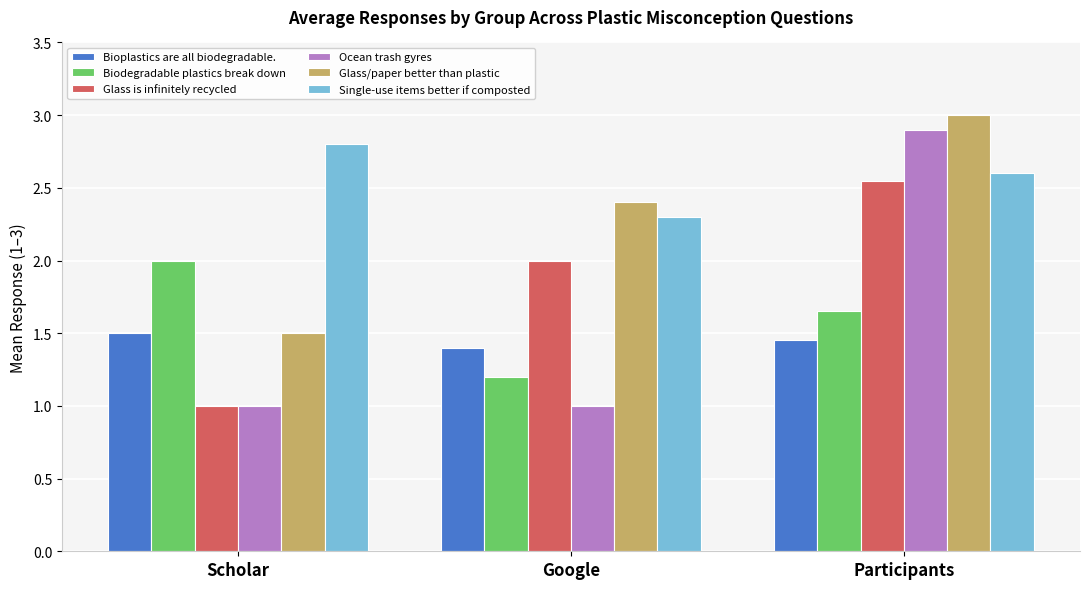

Which series has the largest range (max minus min)?

Ocean trash gyres